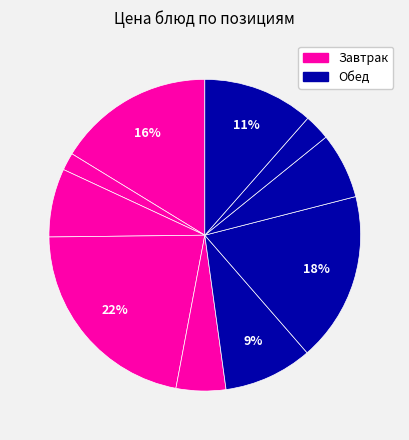

Count the number of slices in the pie.

10